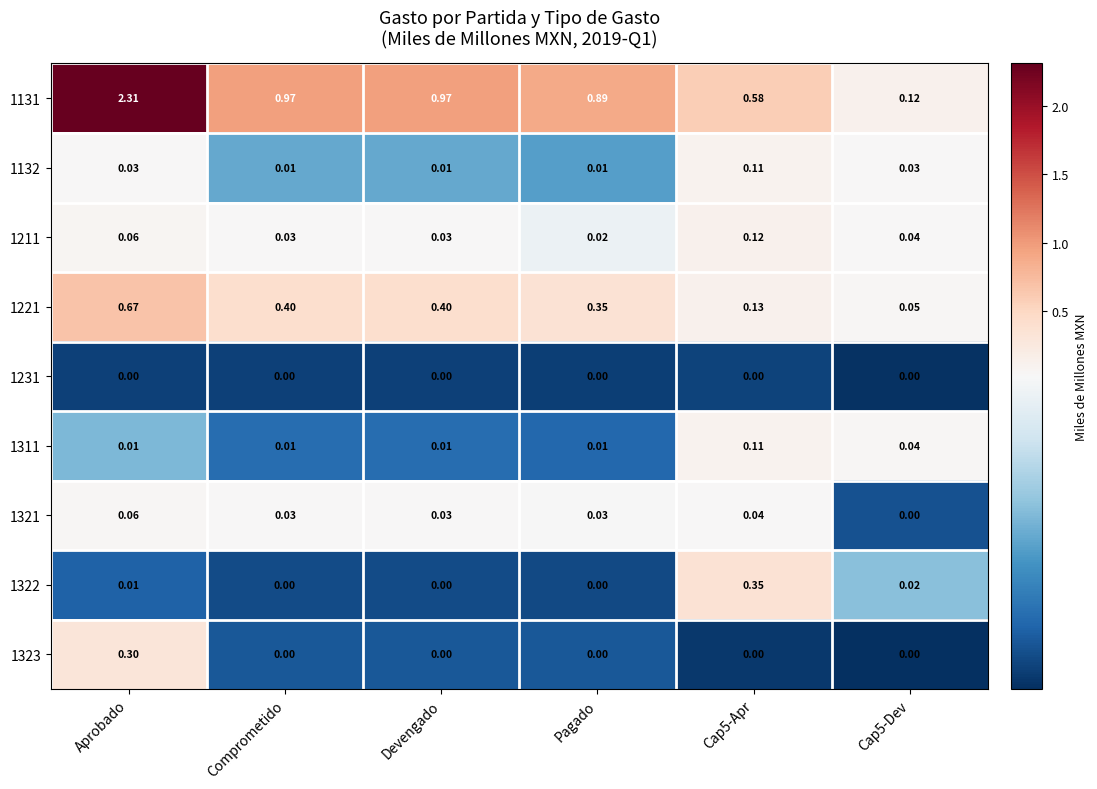

At which label does 1321 reach its peak?

Aprobado